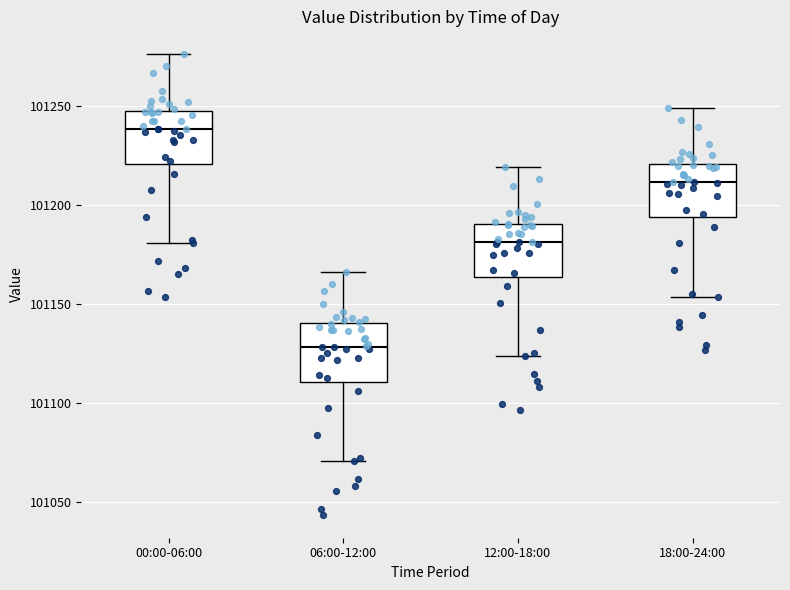

Where is the upper edge of the box for 00:00-06:00 on the y-axis? The values are not printed on the chart, so give them approximately, as read against the axis.

101250